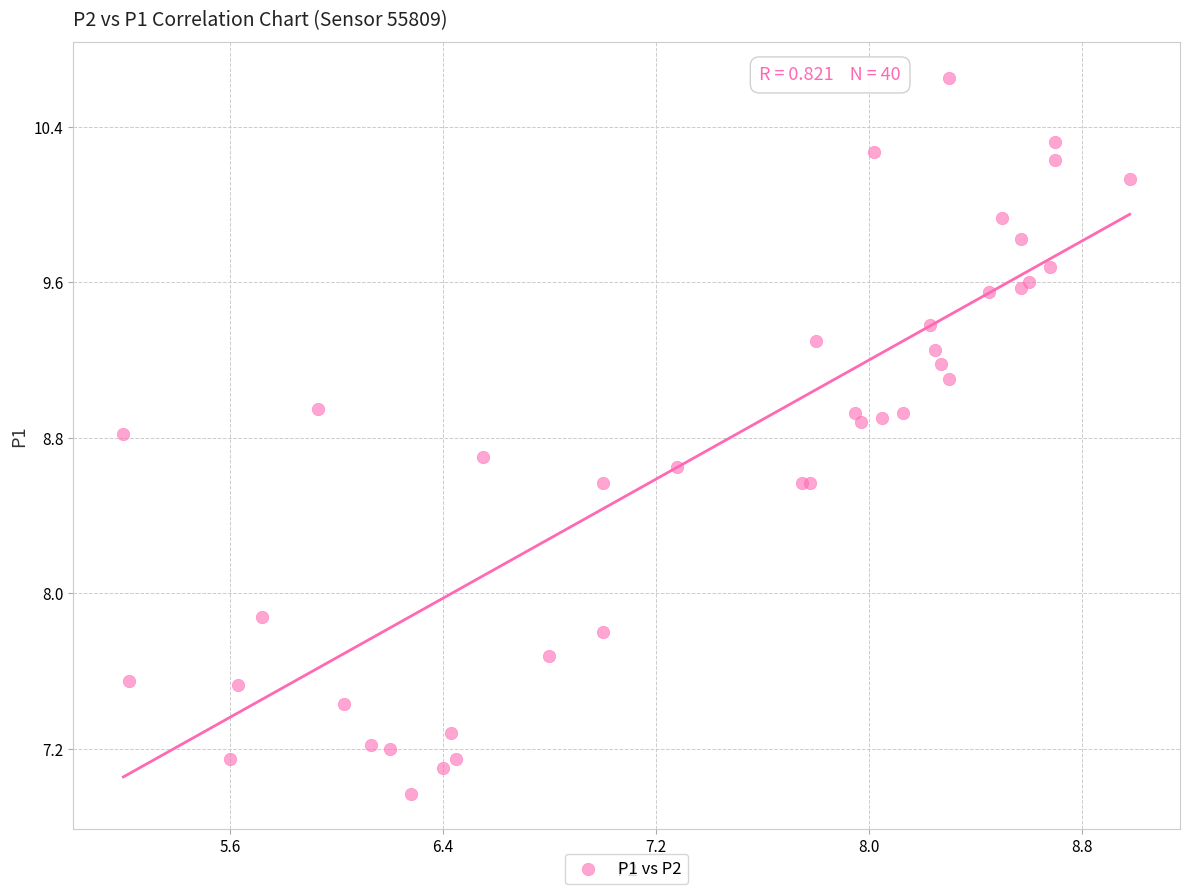

What Y value in the scatter plot is closest to 8?

7.9